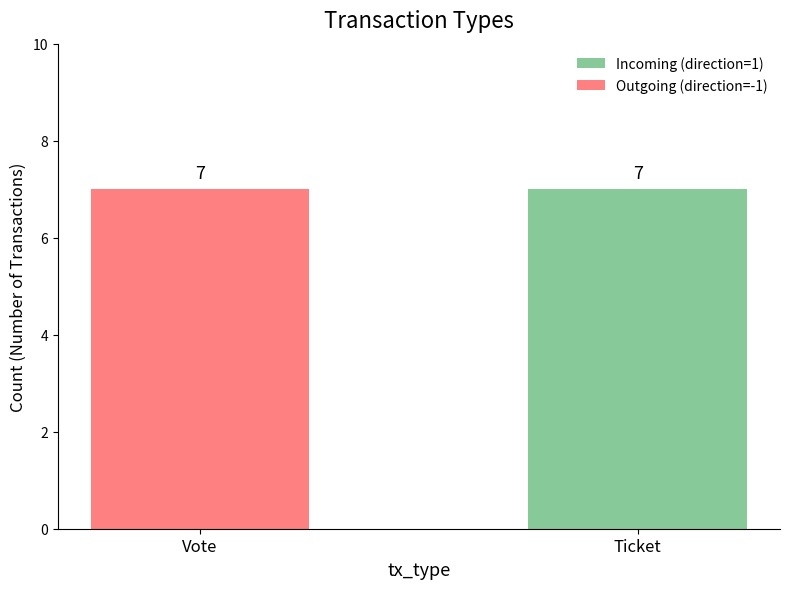

What are all the series names shown in the legend?

Incoming (direction=1), Outgoing (direction=-1)